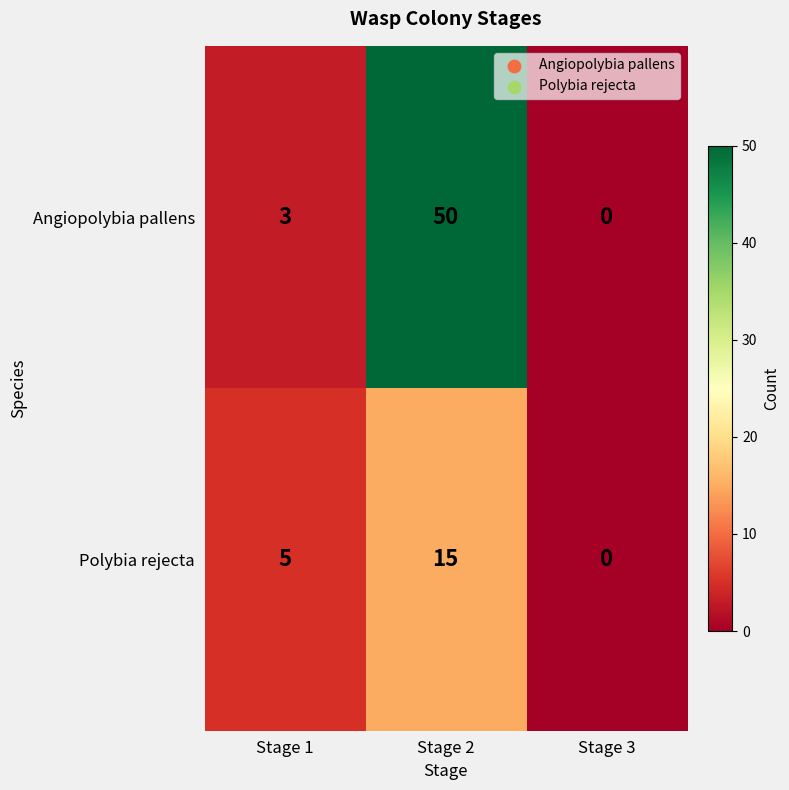

Reading left to right, extract all data points from this chart.

Angiopolybia pallens: Stage 1=3	Stage 2=50	Stage 3=0
Polybia rejecta: Stage 1=5	Stage 2=15	Stage 3=0